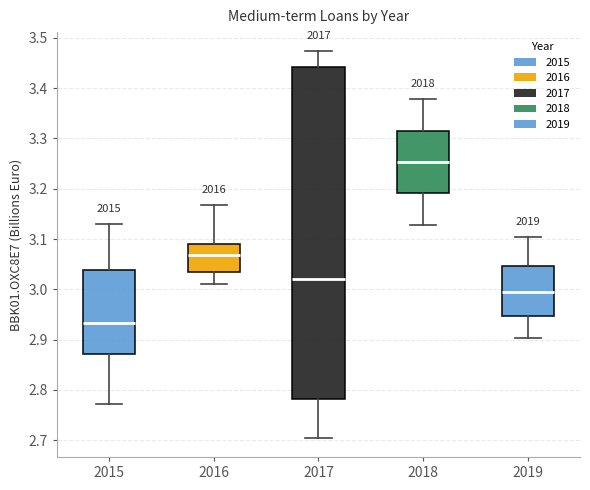

Which box has the highest median line?

2018